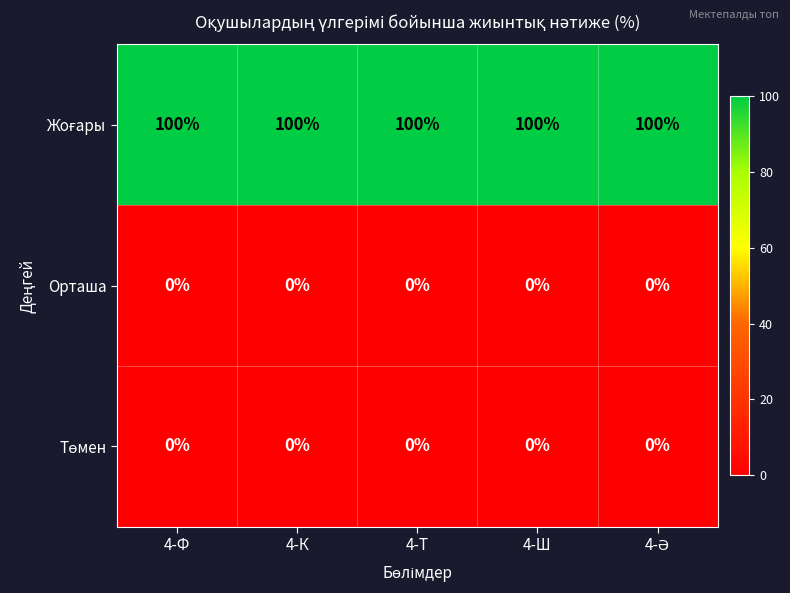

At how many categories does at least one series exceed 89?

5